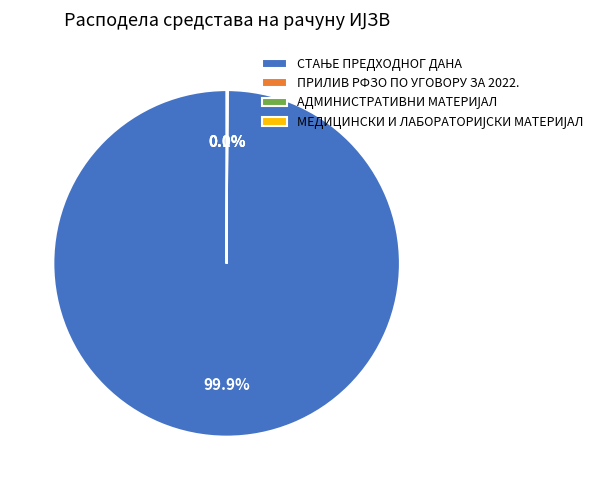

Is there a majority slice in this chart?

Yes